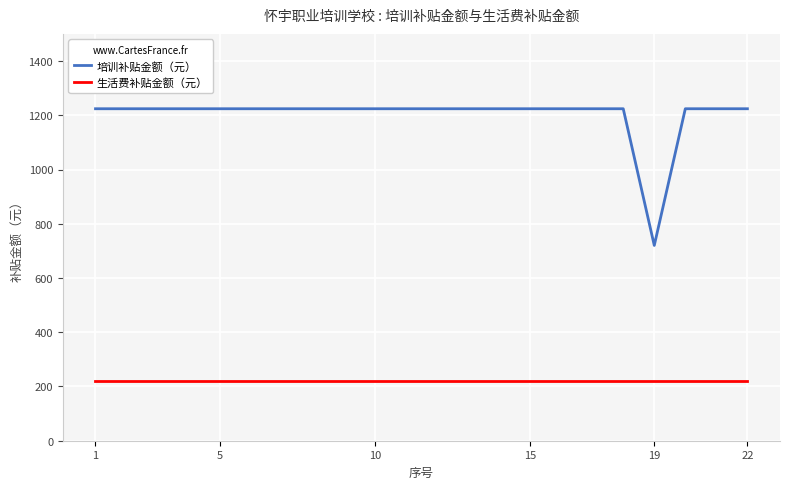

What are all the series names shown in the legend?

培训补贴金额（元）, 生活费补贴金额（元）